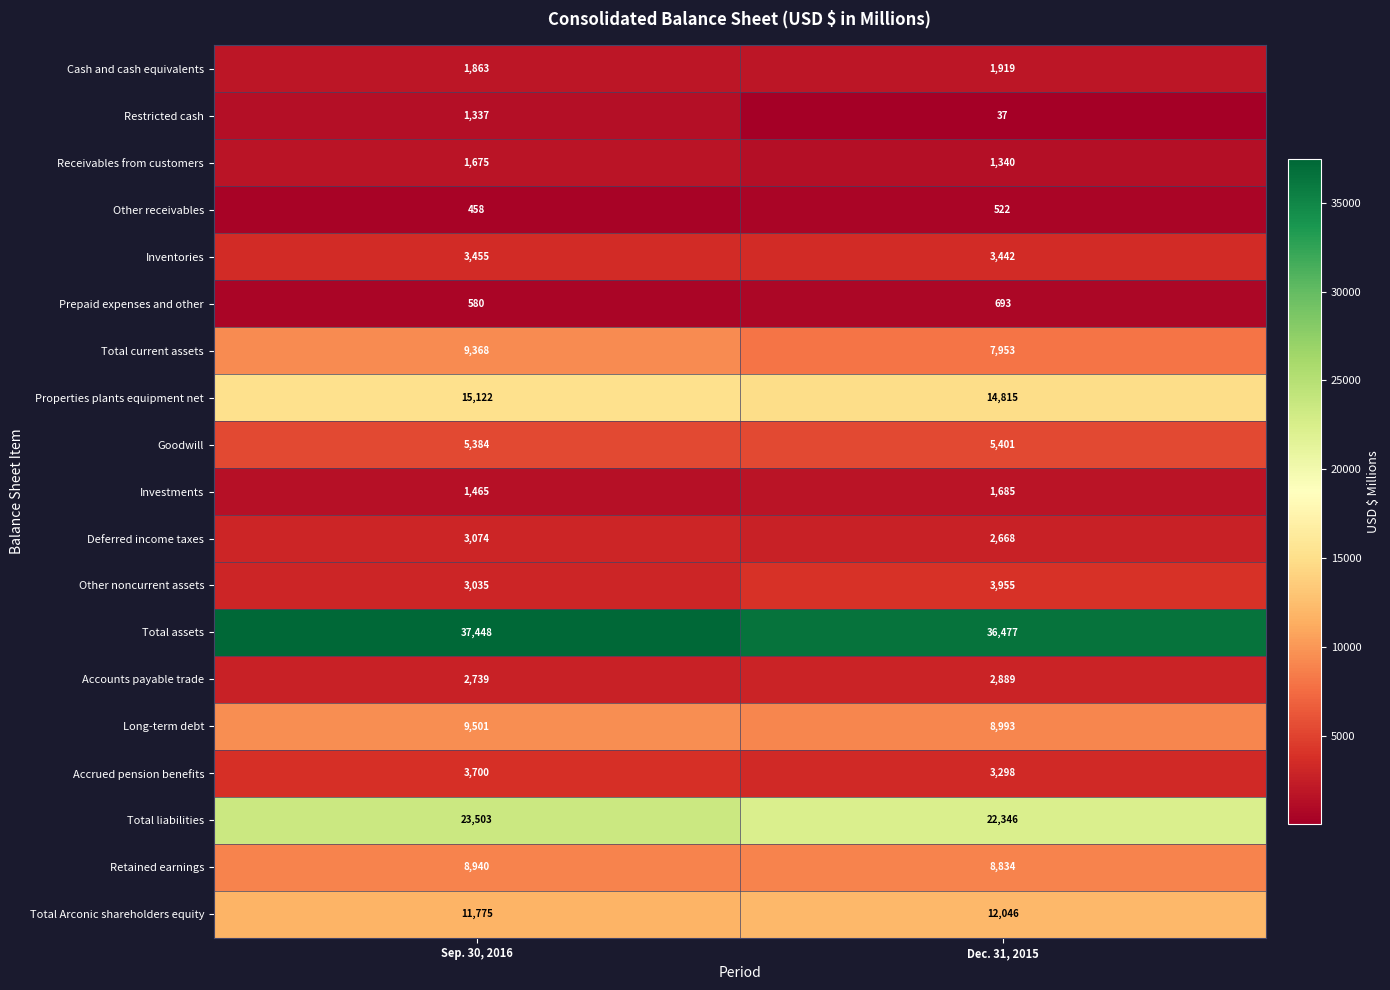

How many distinct data groups are displayed?

19